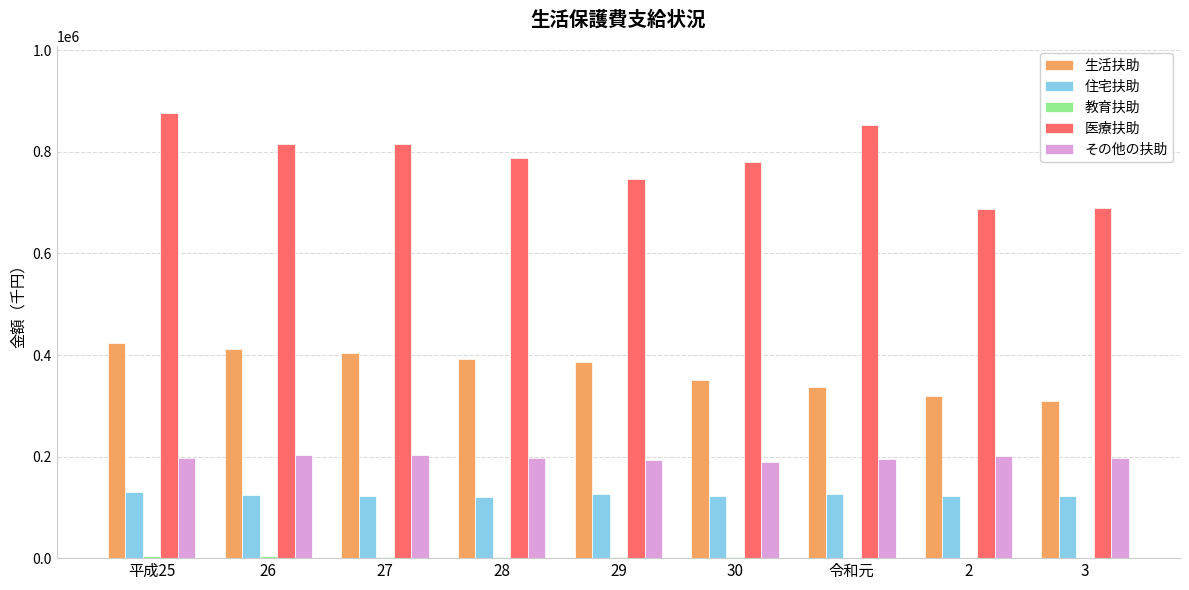

Which series changed the most between 平成25 and 28?

医療扶助